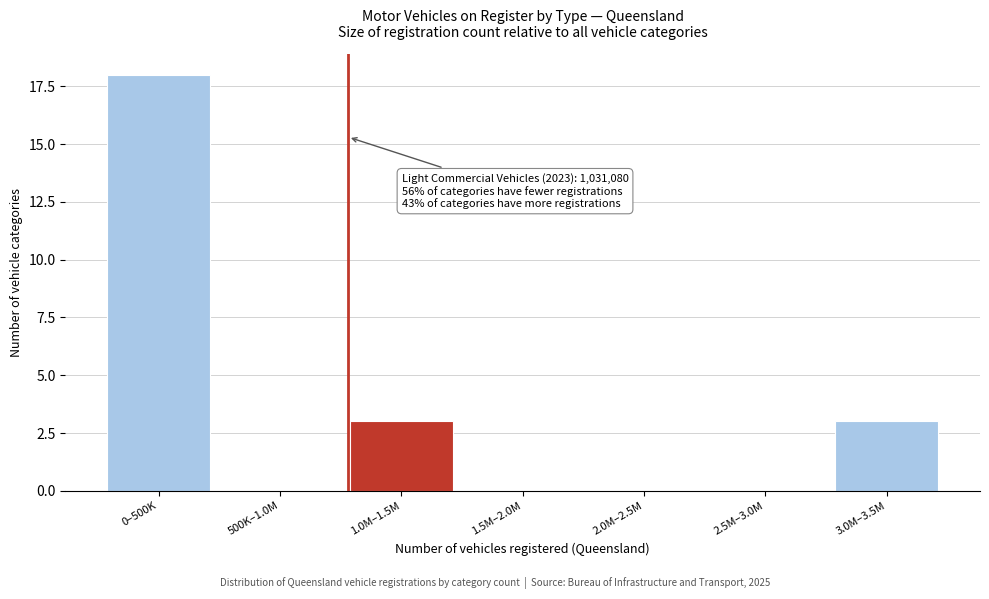

Reading left to right, extract all data points from this chart.

0–500K=18	500K–1.0M=0	1.0M–1.5M=3	1.5M–2.0M=0	2.0M–2.5M=0	2.5M–3.0M=0	3.0M–3.5M=3